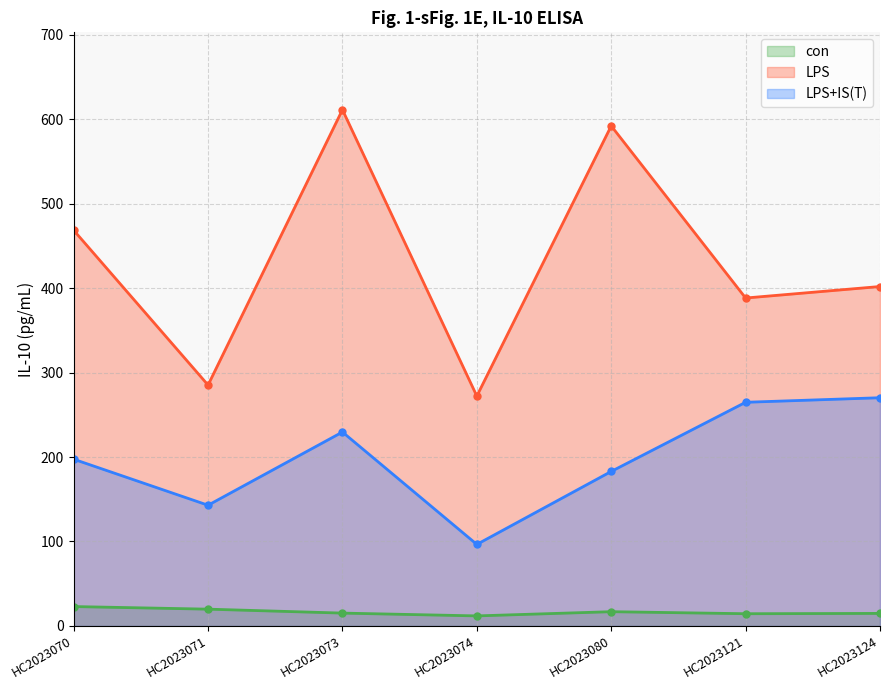

How many data points in LPS are above 401?

4